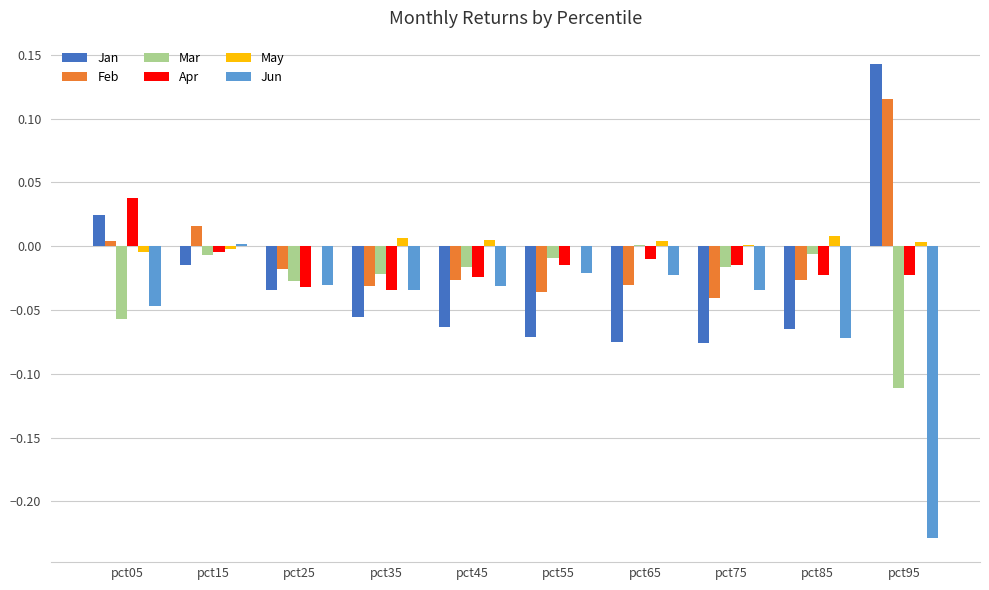

Count the number of data series in this chart.

6